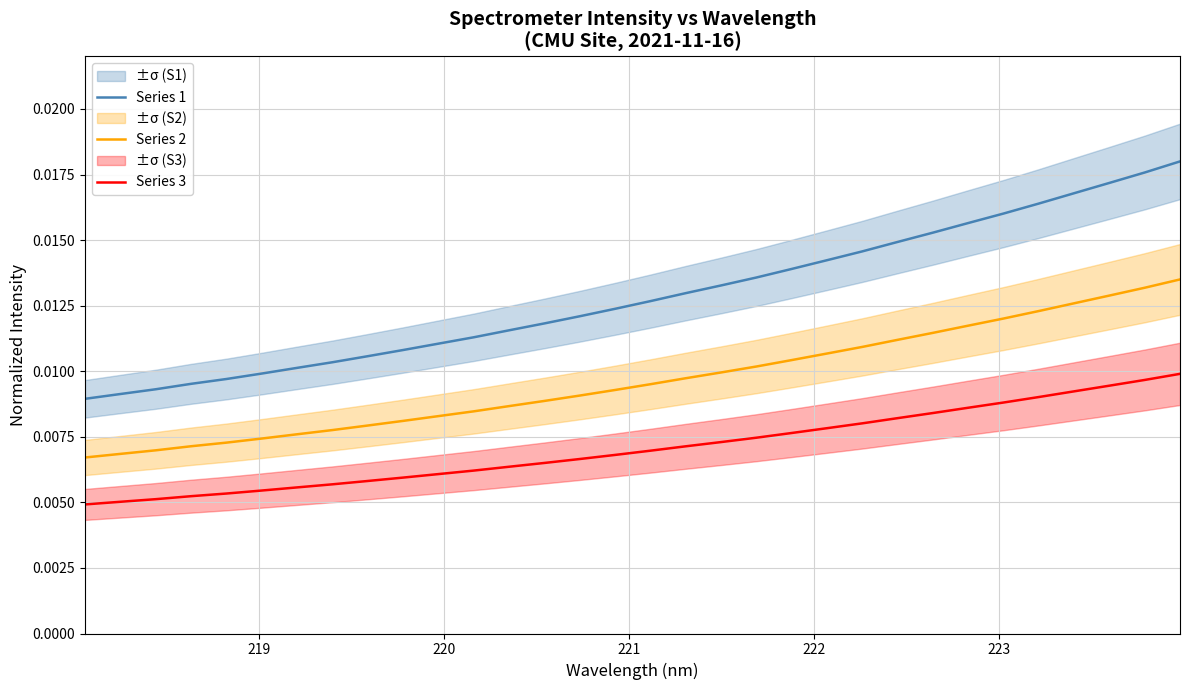

True or false: Series 2 and Series 3 cross at least once.

False